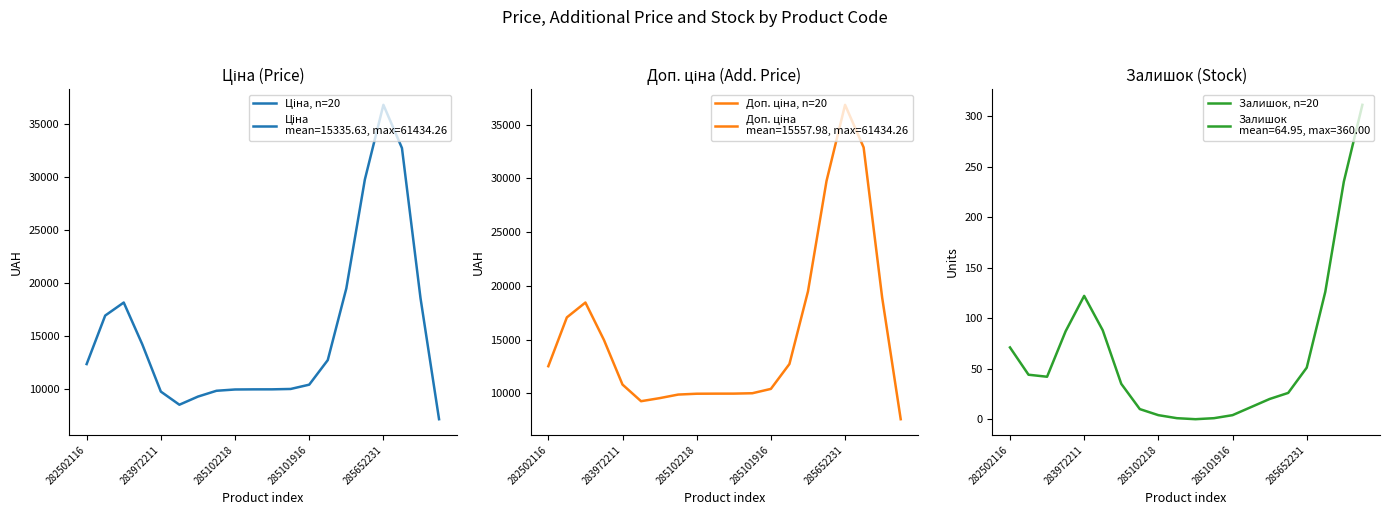

Does the chart display data point markers on the line(s)?

No